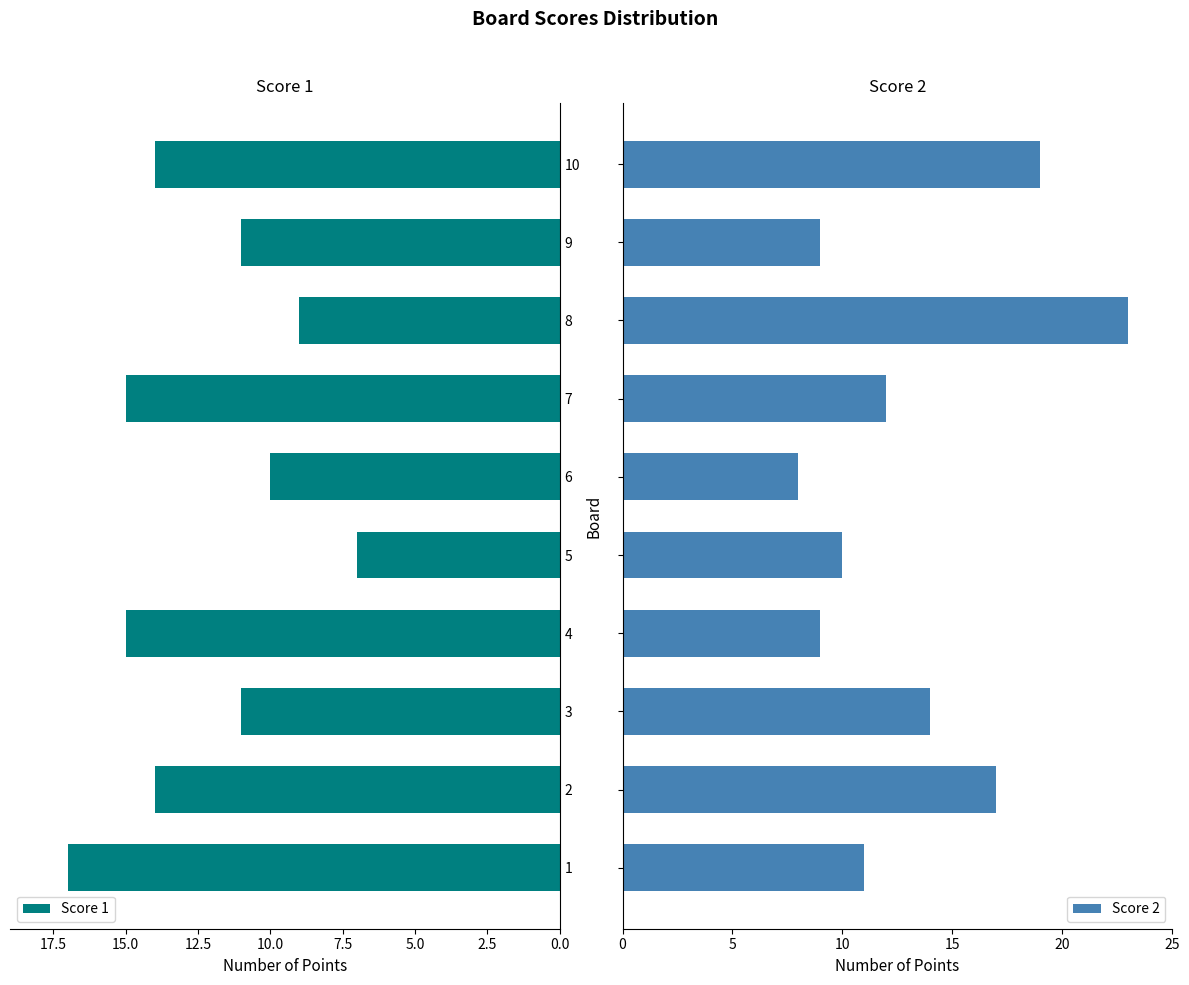

What is the value of the Score 2 bar at the 3rd from the left?

14